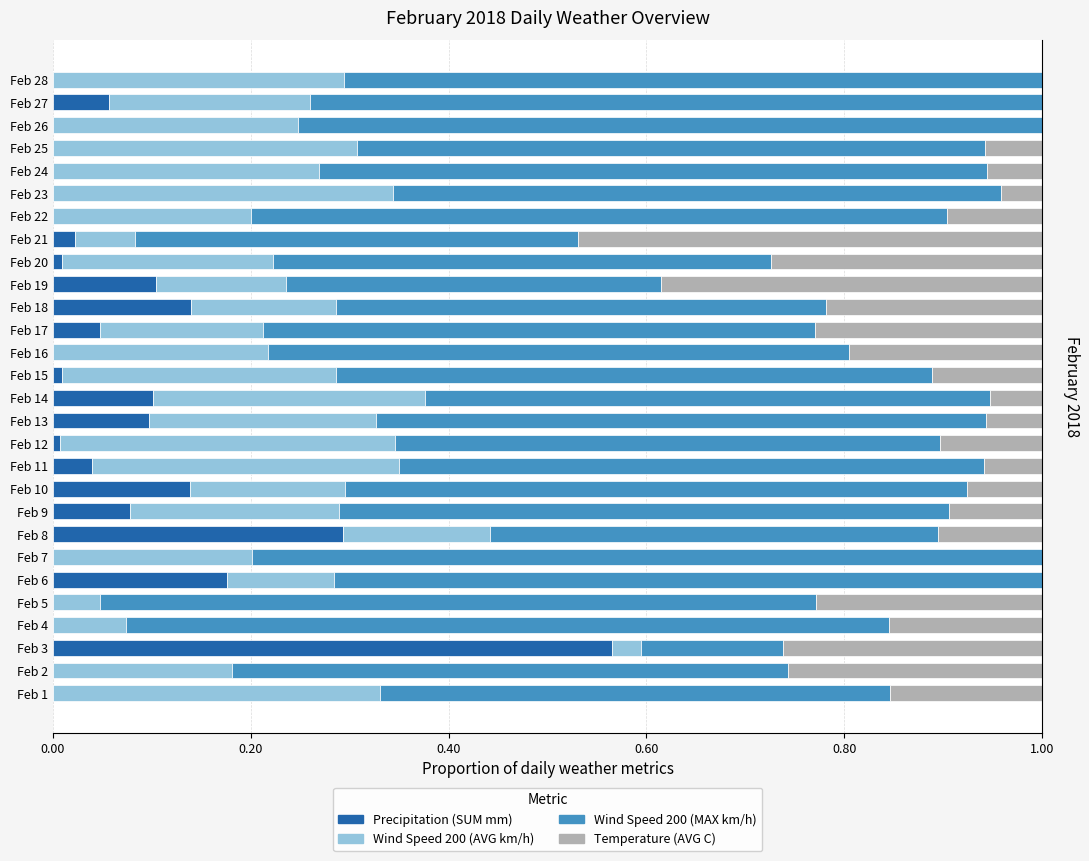

The value of Precipitation (SUM mm) at Feb 8 is 0.3. True or false?

True